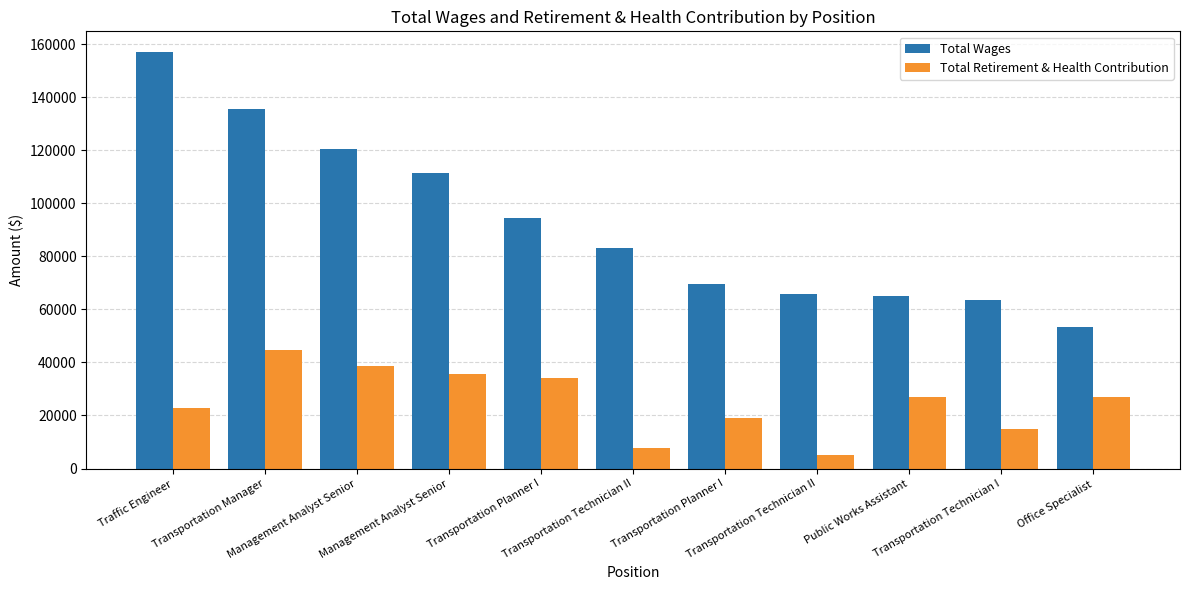

At how many categories does at least one series exceed 9621?

11